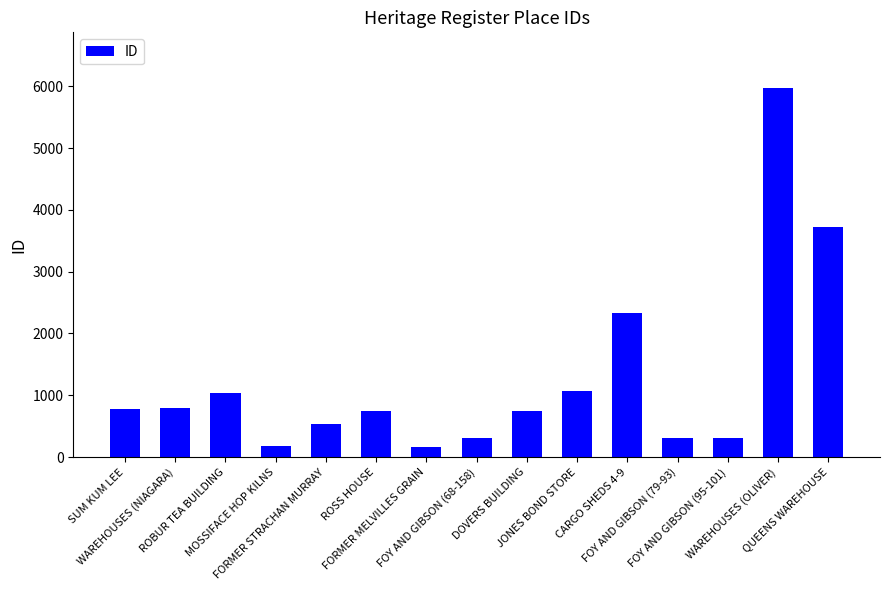

The value at CARGO SHEDS 4-9 is 2339. True or false?

True